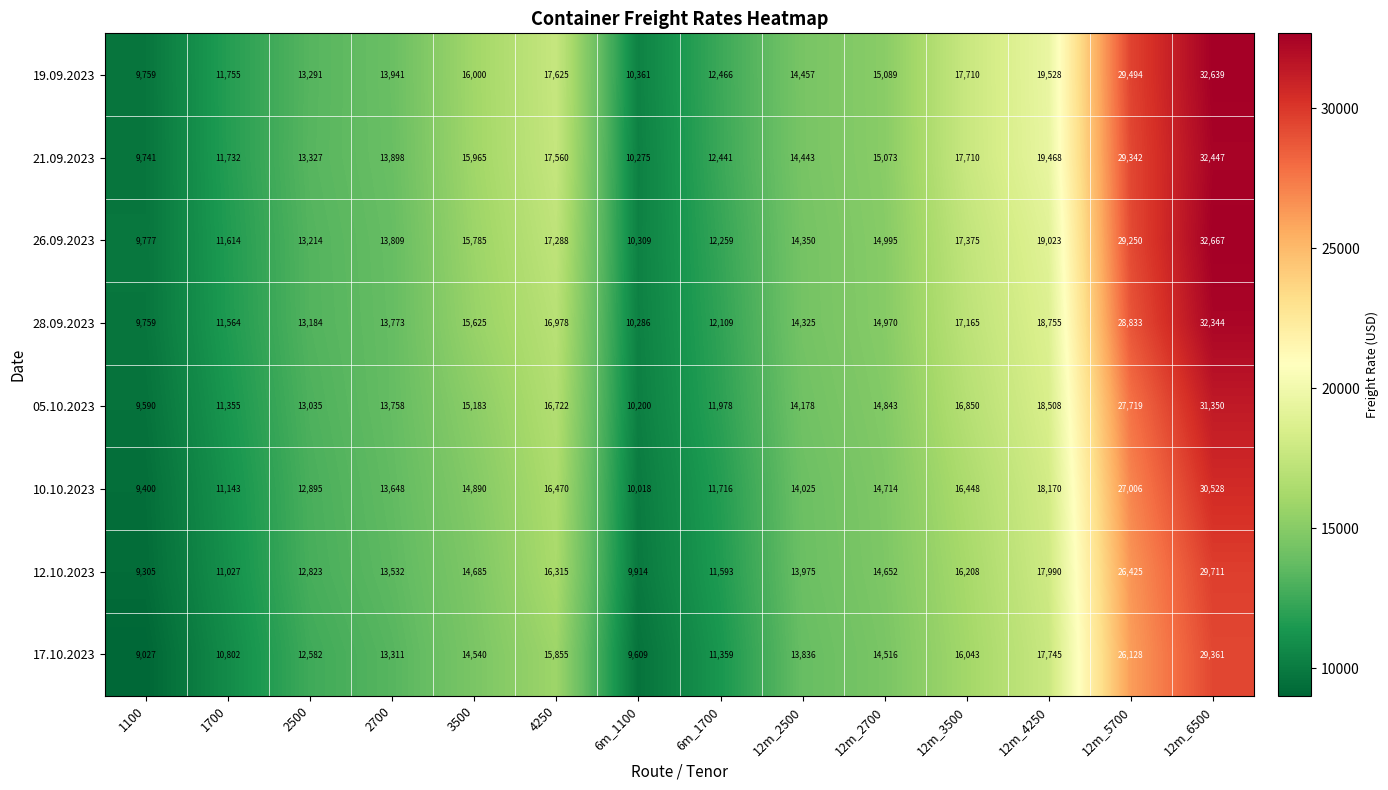

Rank the categories by 26.09.2023 value from lowest to highest.

1100, 6m_1100, 1700, 6m_1700, 2500, 2700, 12m_2500, 12m_2700, 3500, 4250, 12m_3500, 12m_4250, 12m_5700, 12m_6500